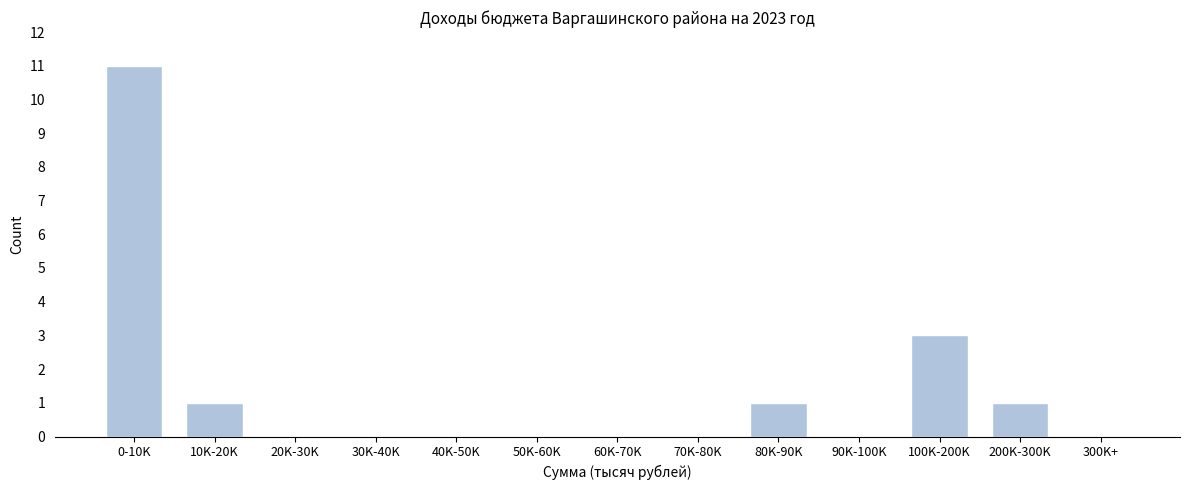

Reading left to right, transcribe all the data shown in this chart.

0-10K=11	10K-20K=1	20K-30K=0	30K-40K=0	40K-50K=0	50K-60K=0	60K-70K=0	70K-80K=0	80K-90K=1	90K-100K=0	100K-200K=3	200K-300K=1	300K+=0